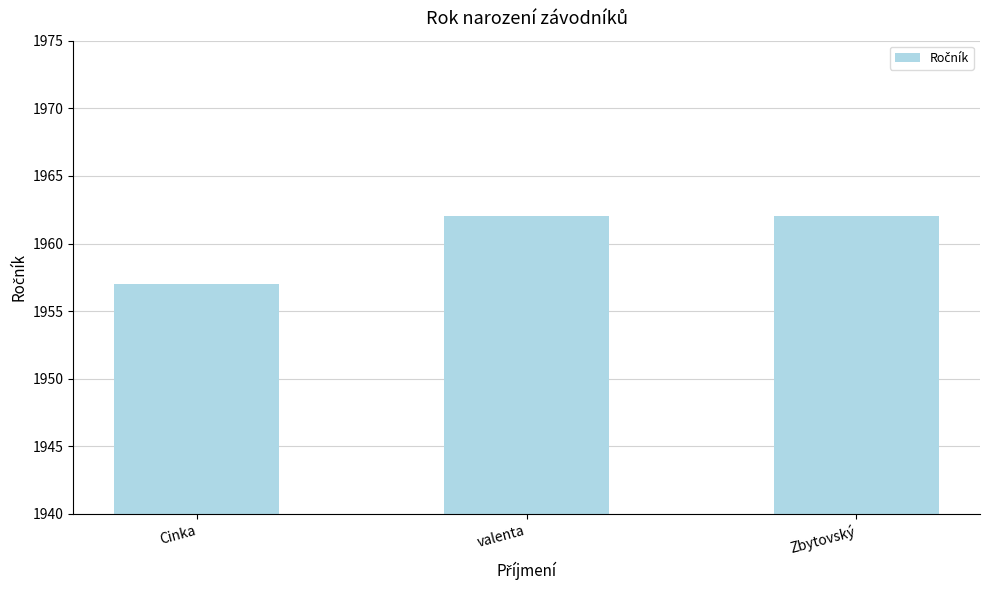

Reading left to right, transcribe all the data shown in this chart.

Cinka=1957	valenta=1962	Zbytovský=1962